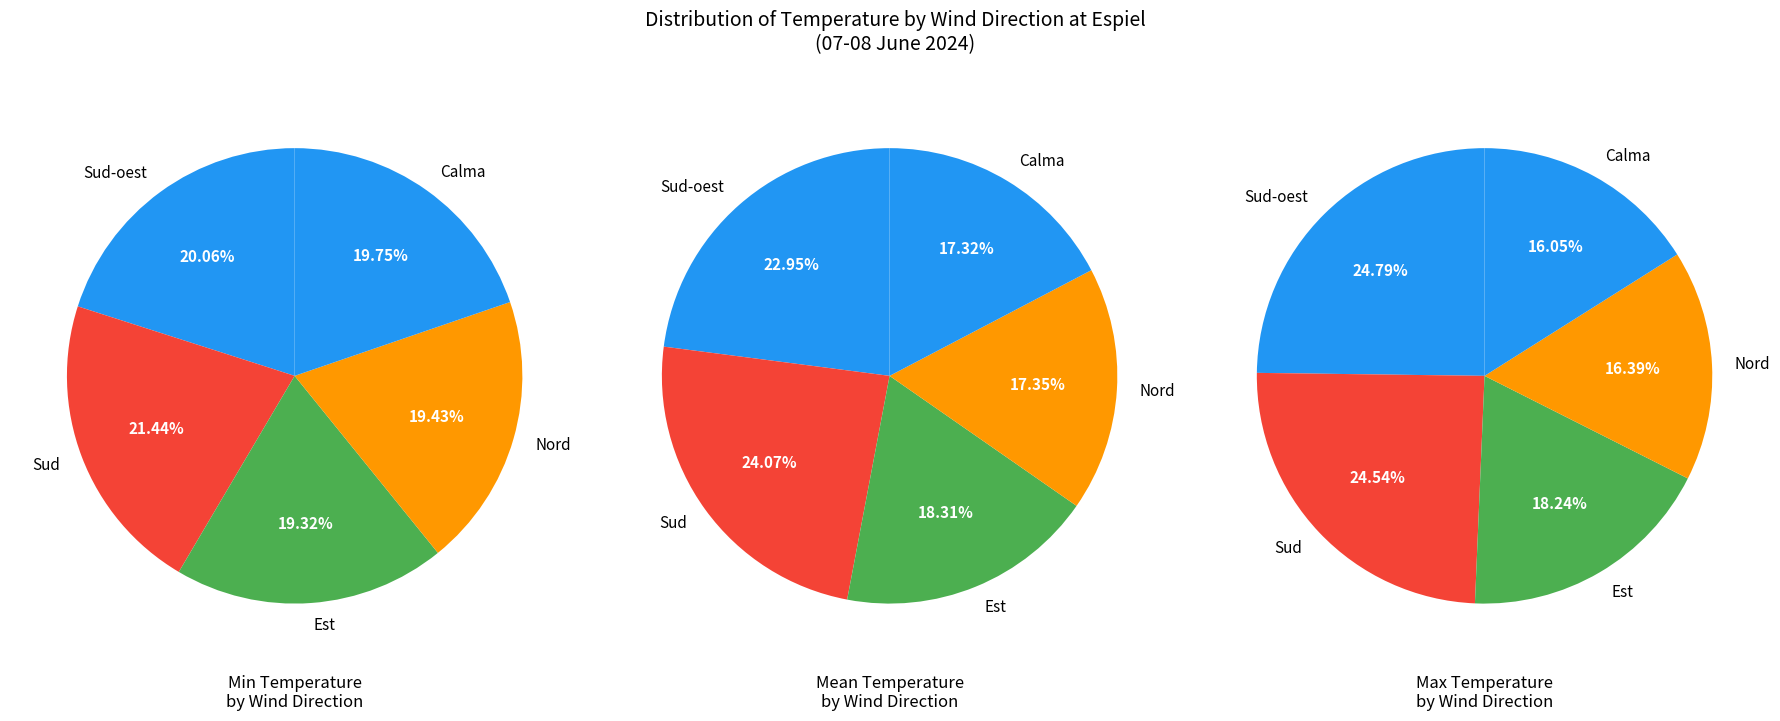

Between Sud and Est, which is larger?

Sud